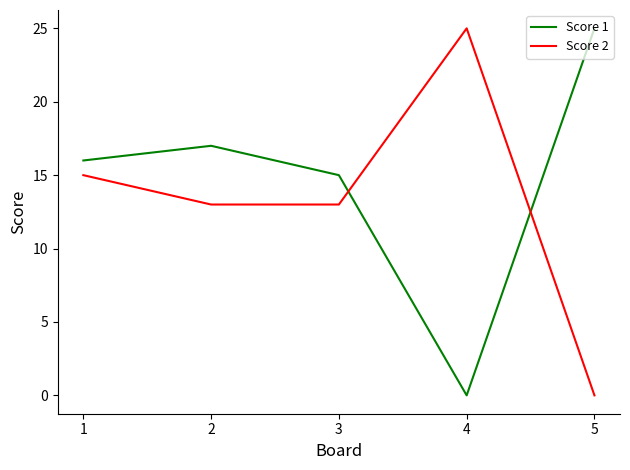

The Score 1 series shows 0 at 4. True or false?

True